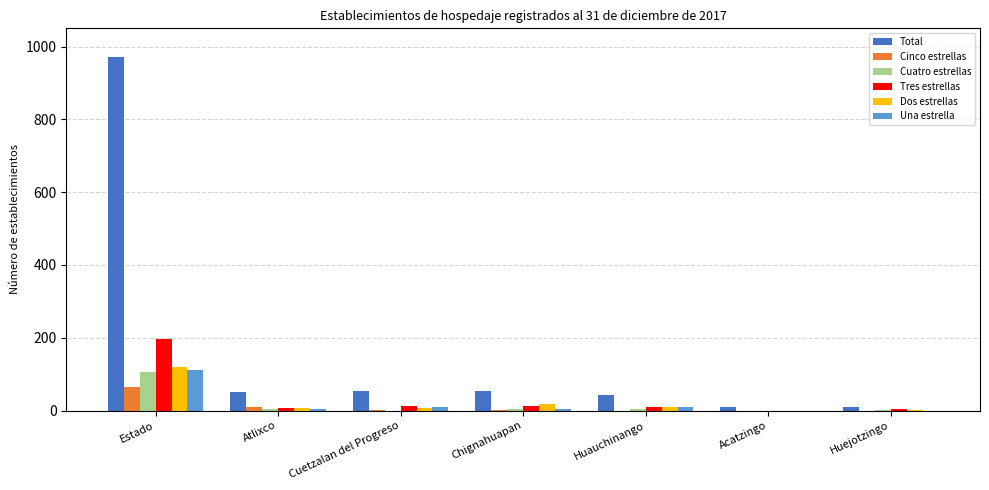

How many groups of bars are there?

7